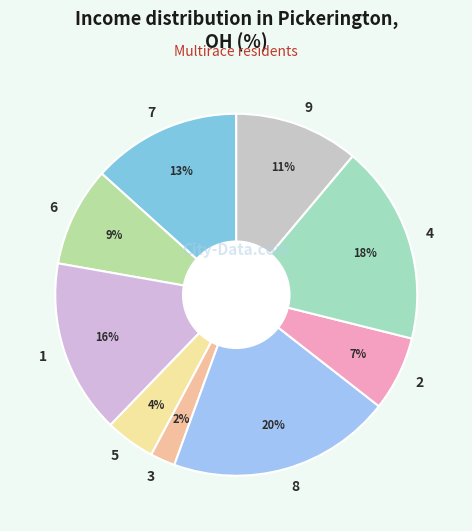

True or false: 6 accounts for 9% of the total.

True